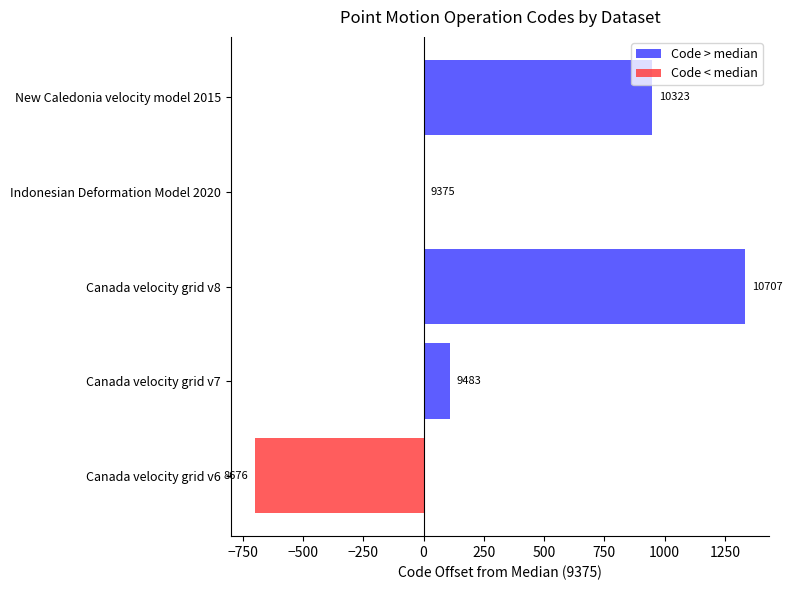

Reading right to left, extract all data points from this chart.

Code > median: 948	0	1332	108	0
Code < median: 0	0	0	0	-699